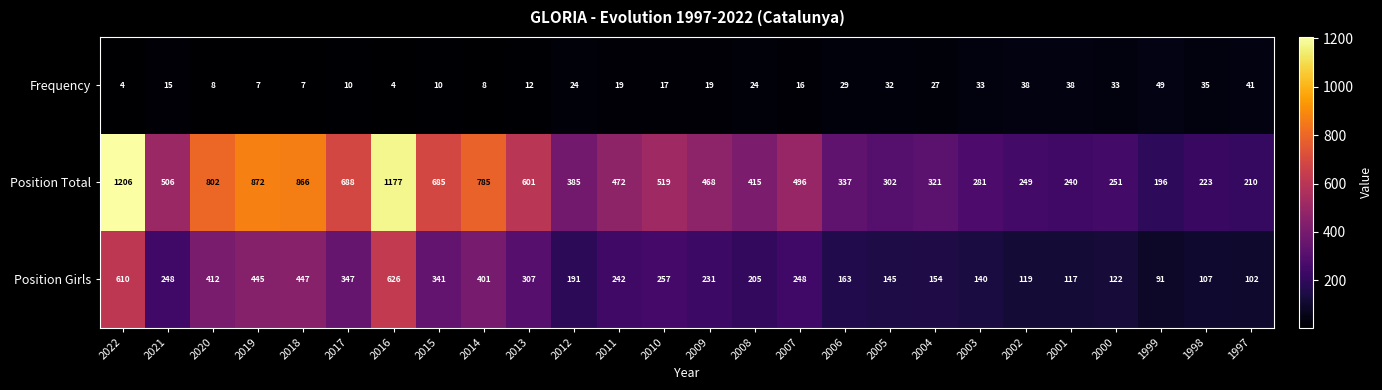

Rank the series at 2011 from highest to lowest value.

Position Total, Position Girls, Frequency